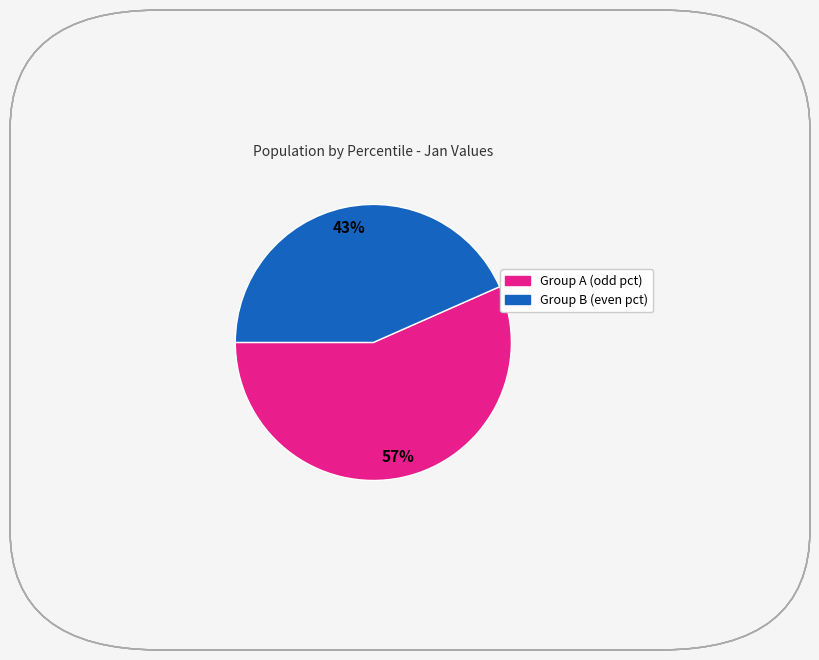

Does any single category account for the majority?

Yes